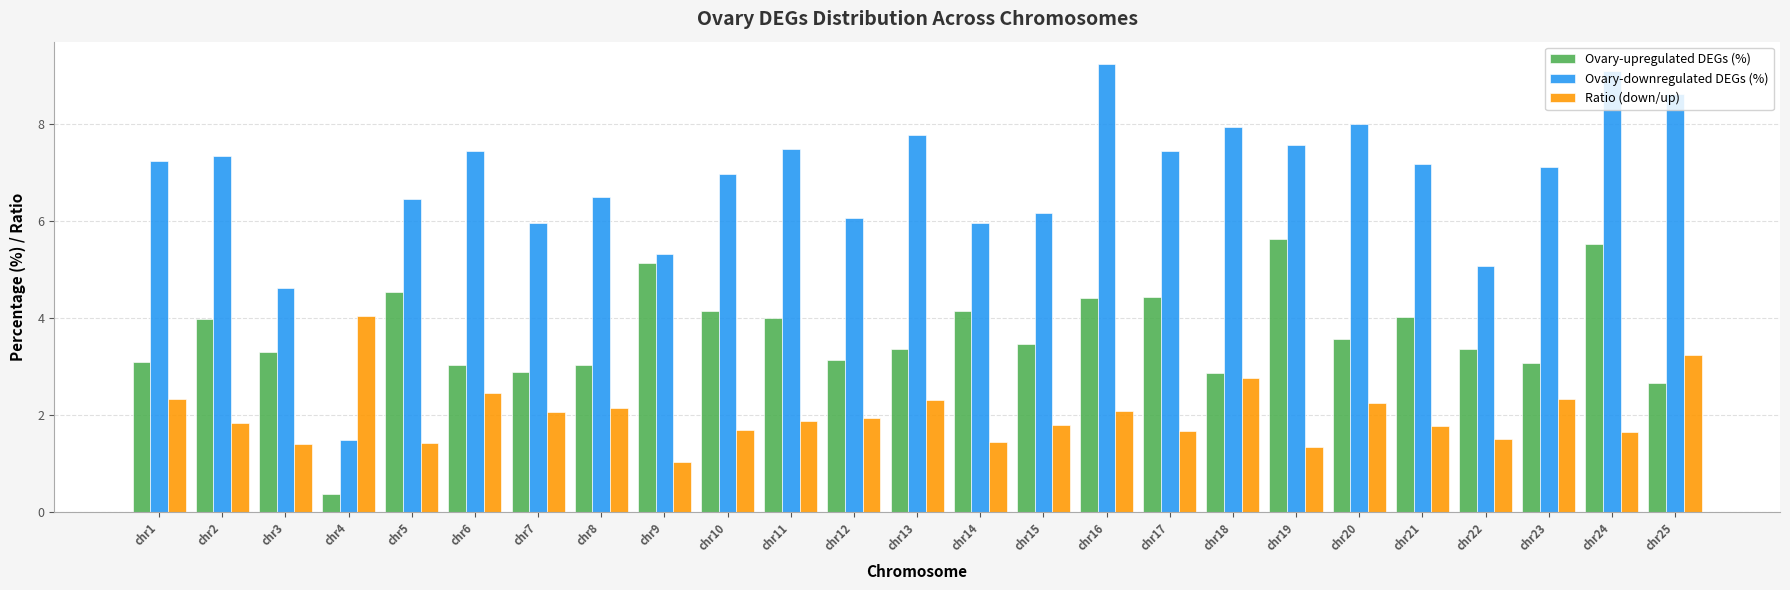

Is it true that Ovary-upregulated DEGs (%) equals 1.9 at chr5?

False